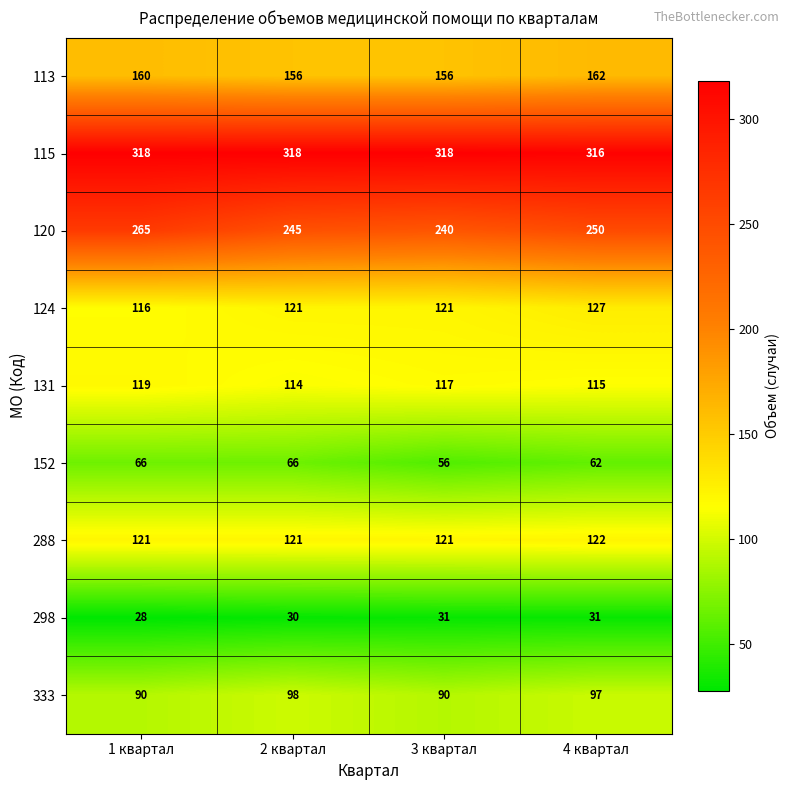

Which category has the lowest value across all series?

1 квартал